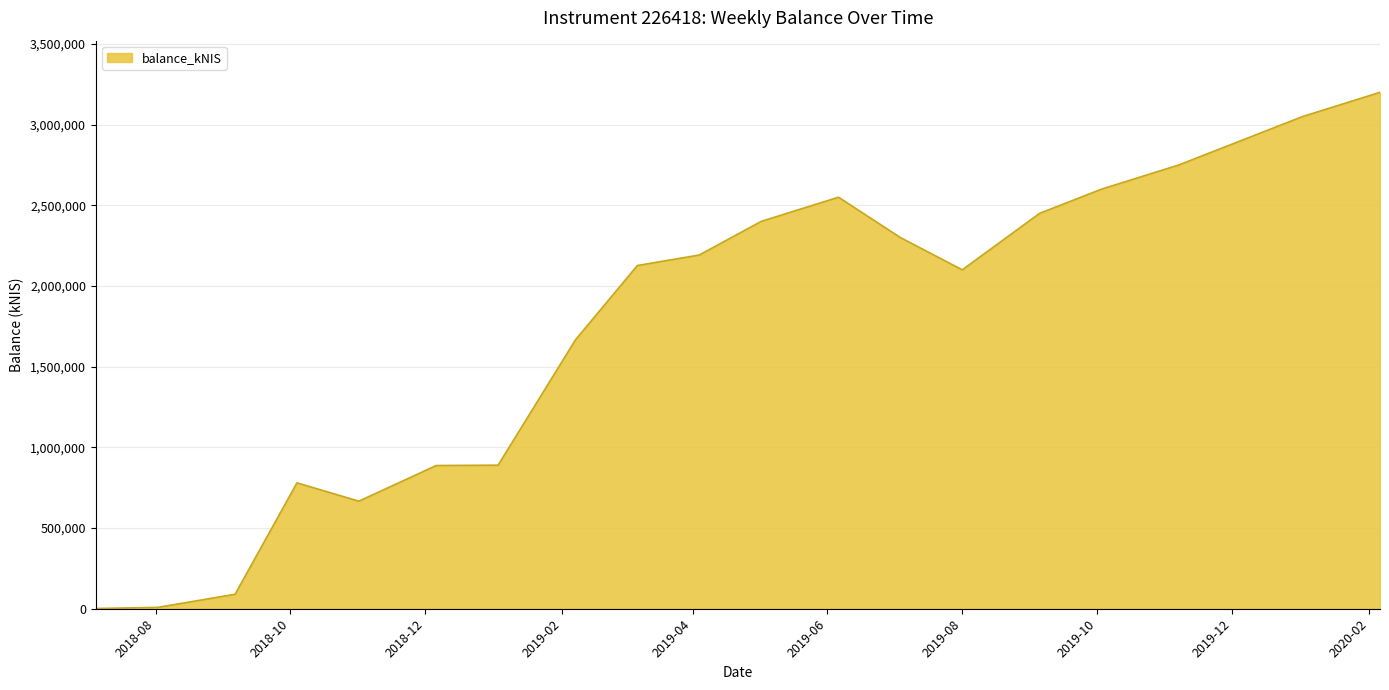

What is the greatest value displayed?

3200000.0